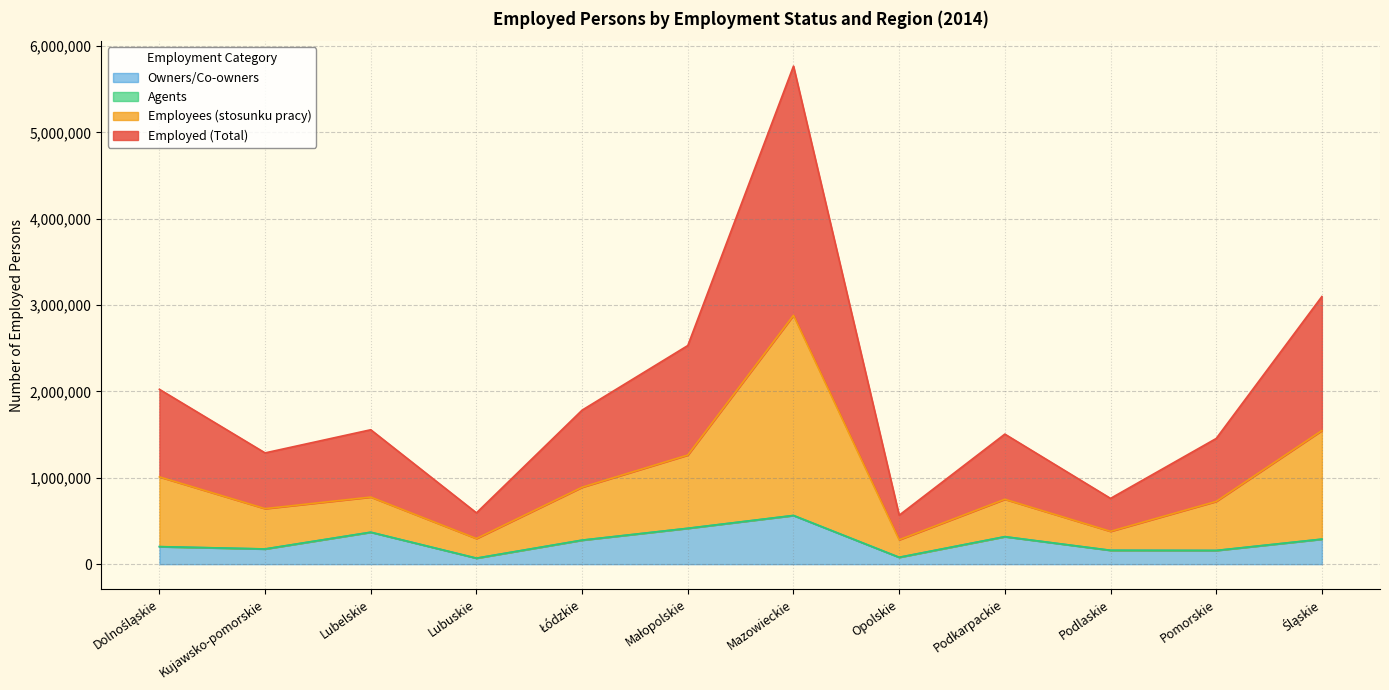

What is the label of the 5th point from the right?

Opolskie